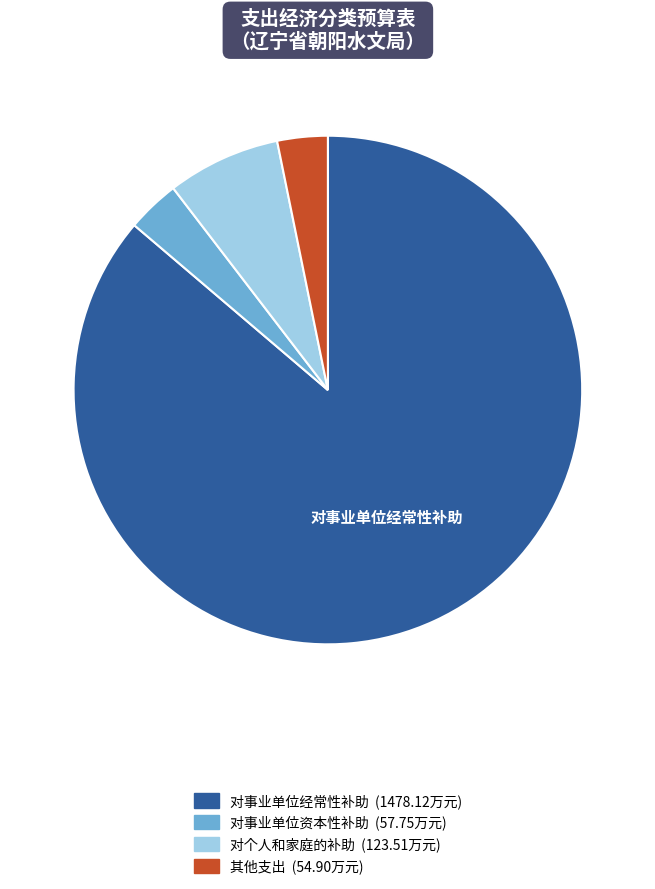

How many slices are in this pie chart?

4